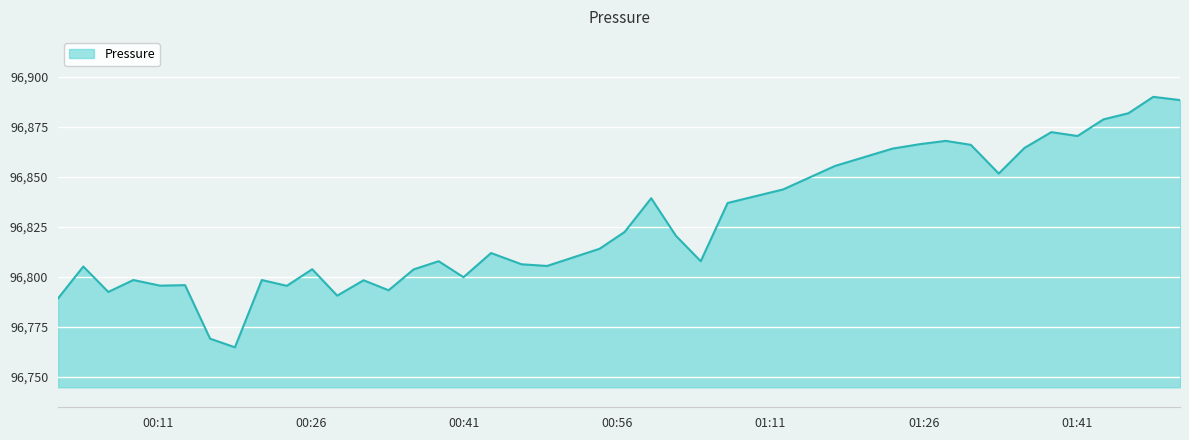

True or false: the data has more than 2 interior local peaks.

True